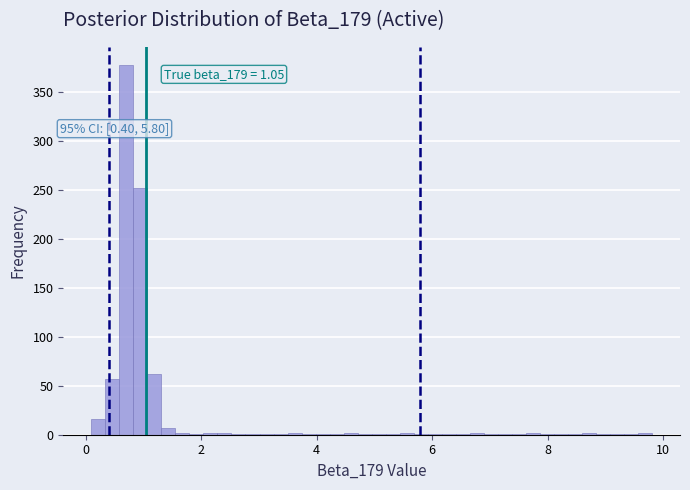

Read against the x-axis, roughly where is the centre of the tallest bar?

0.8